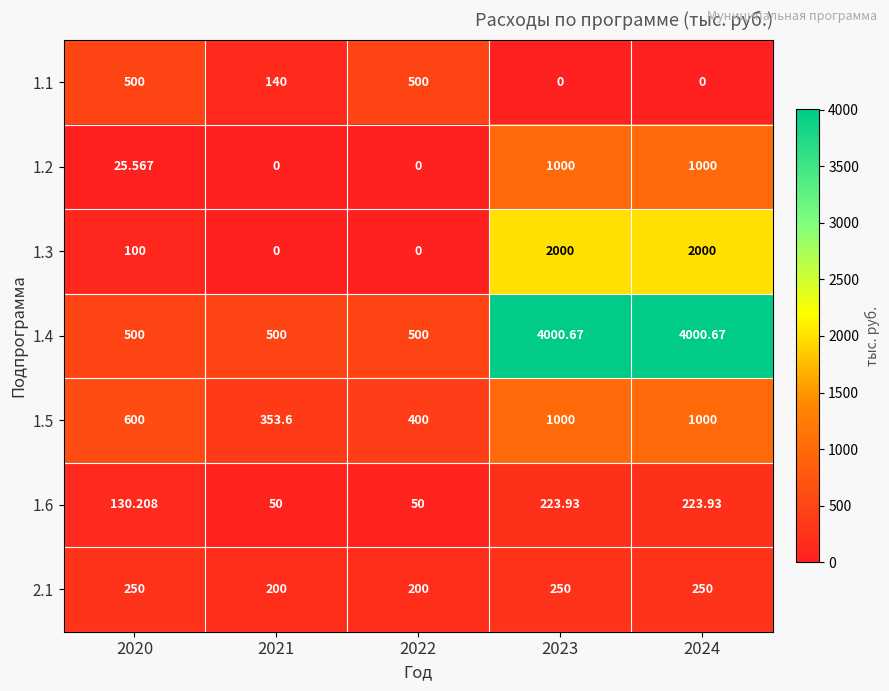

Is the value of 1.3 at 2024 greater than the value of 2.1 at 2024?

Yes